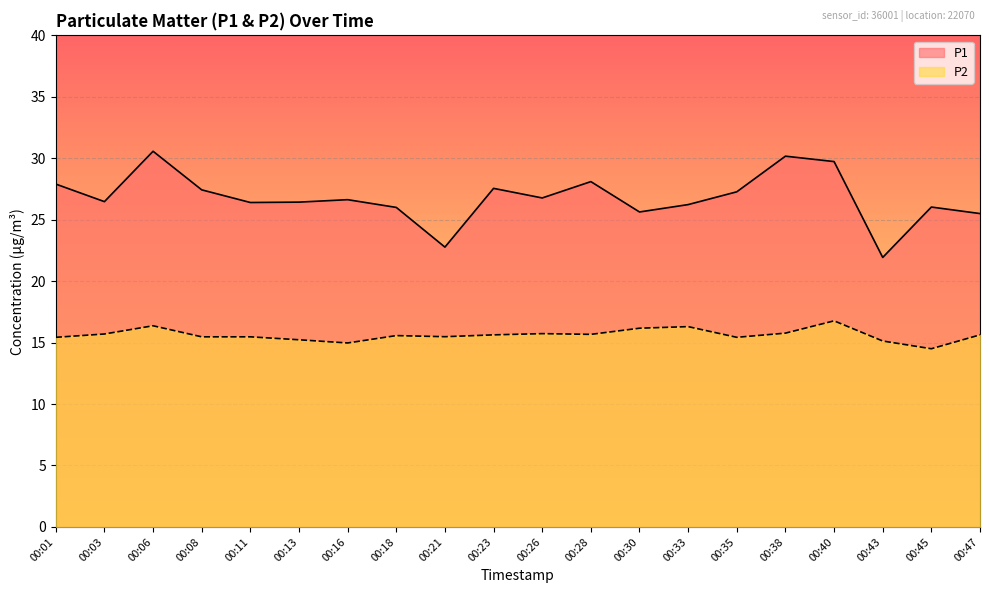

Is it true that P1 equals 39.1 at 00:11?

False